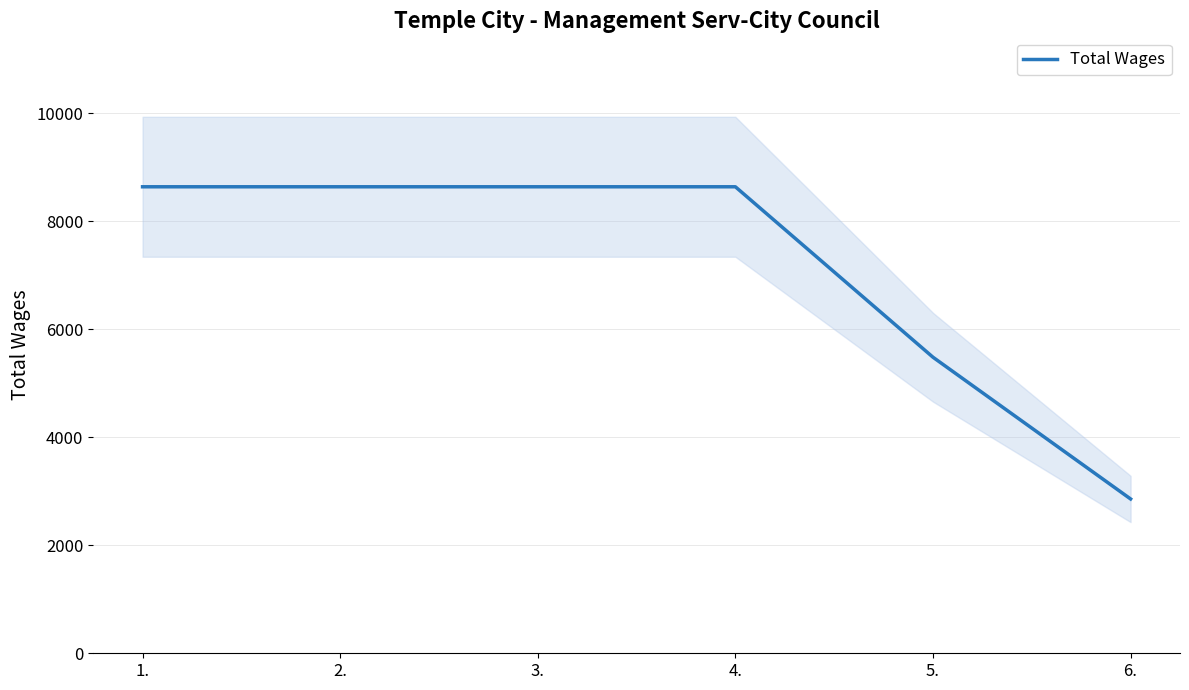

Which has a higher value, 1. or 6.?

1.